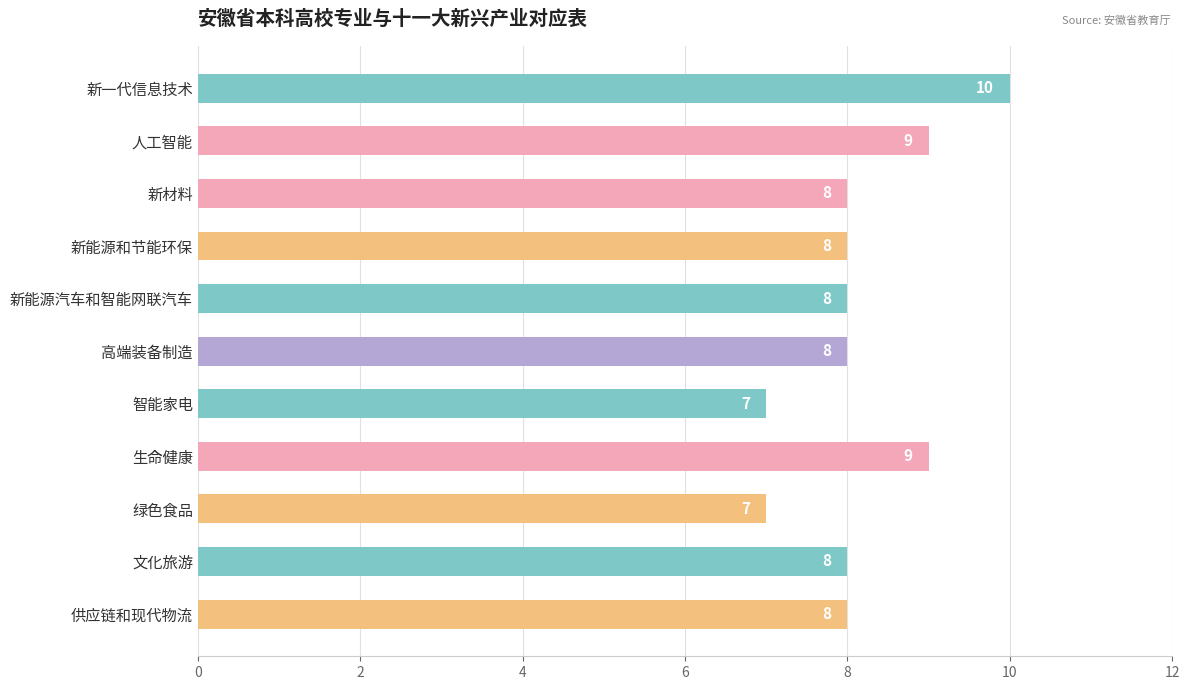

Is it true that the value at 新能源汽车和智能网联汽车 is 11?

False